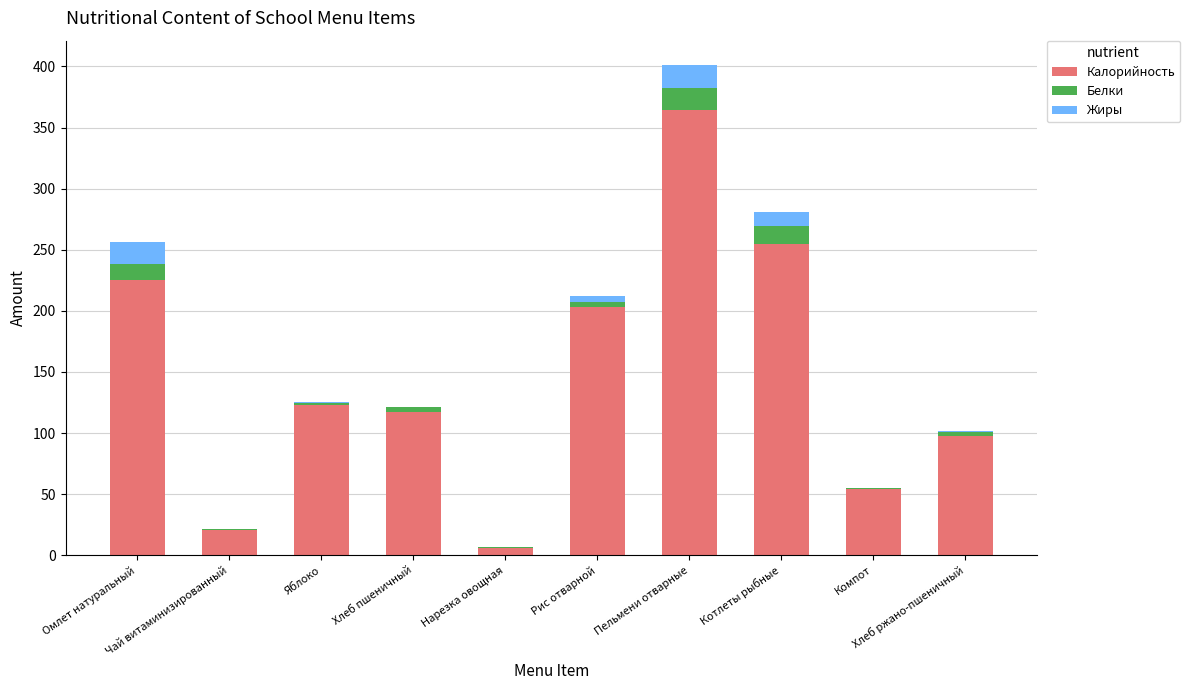

The Калорийность series shows 172.6 at Пельмени отварные. True or false?

False